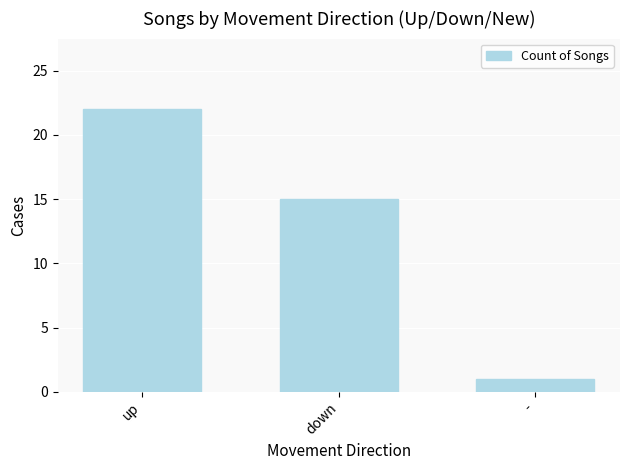

True or false: the data shows 22 at up.

True